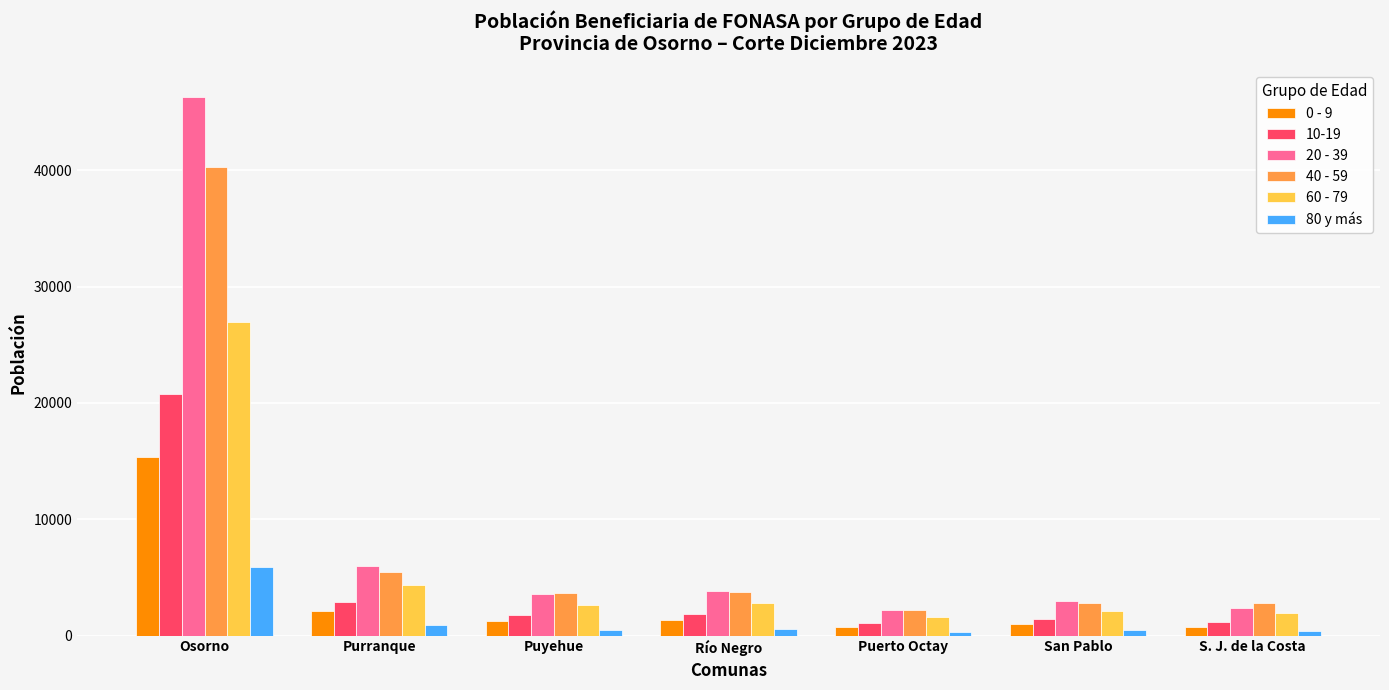

How many data points does each series have?

7